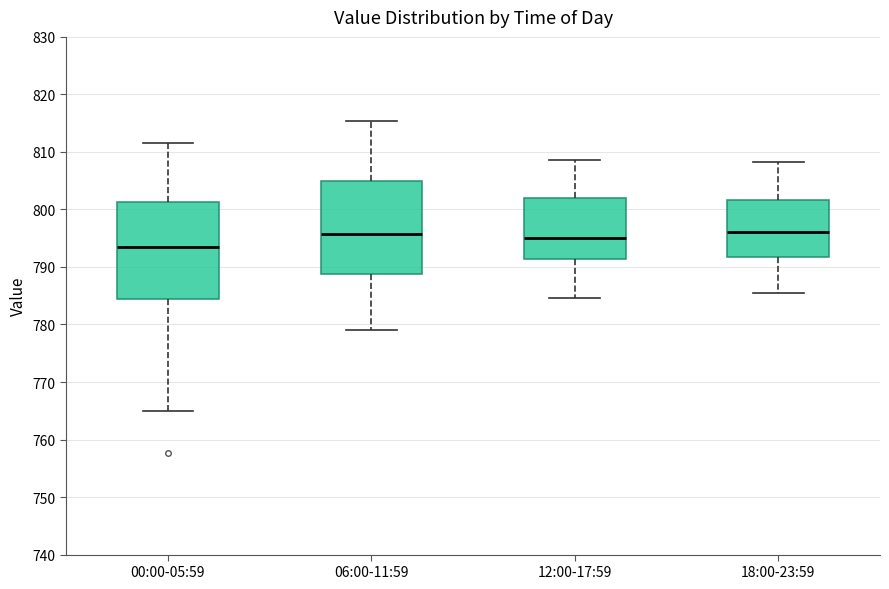

Reading left to right, transcribe this box plot: for each box, give where its median line is, the range the box spans, and where its two whiskers end, as read against the y-axis. The values are not printed on the chart, so give them approximately, as read against the axis.

00:00-05:59: median 794, box 784 to 801, whiskers 765 to 812
06:00-11:59: median 796, box 789 to 805, whiskers 779 to 815
12:00-17:59: median 795, box 791 to 802, whiskers 785 to 809
18:00-23:59: median 796, box 792 to 802, whiskers 785 to 808